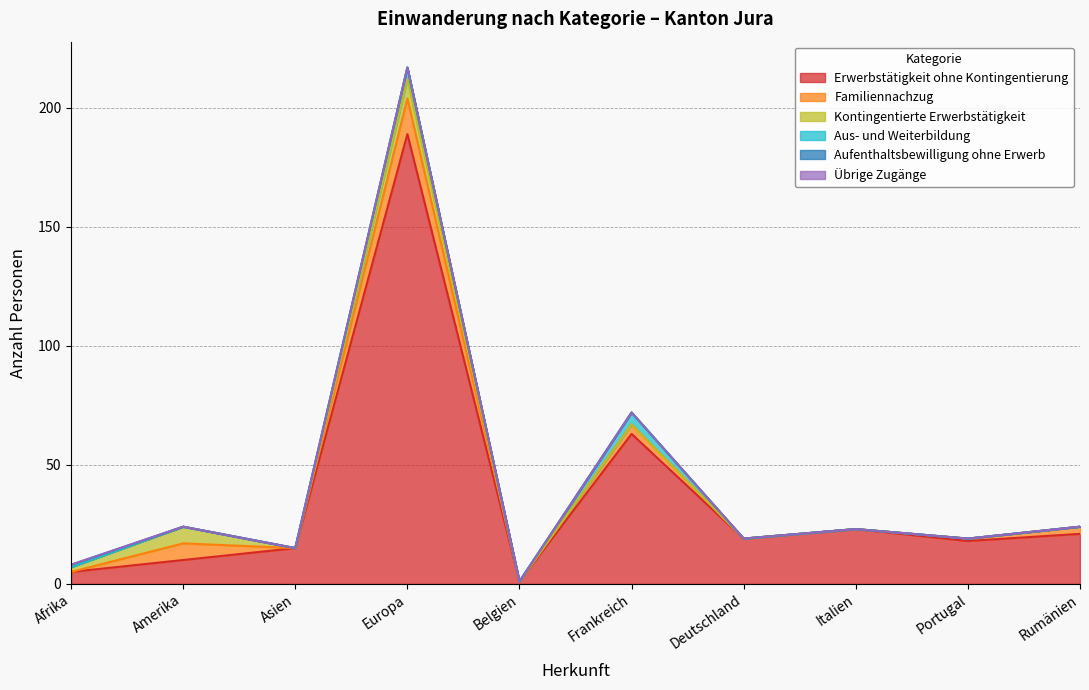

How many values in the Familiennachzug series are below 1?

5